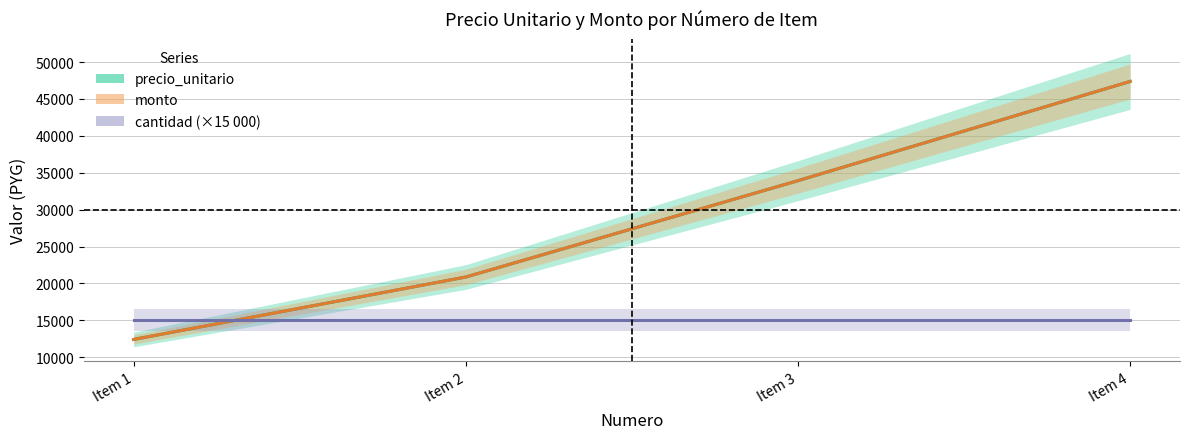

List the labels in order of monto value, smallest first.

Item 1, Item 2, Item 3, Item 4